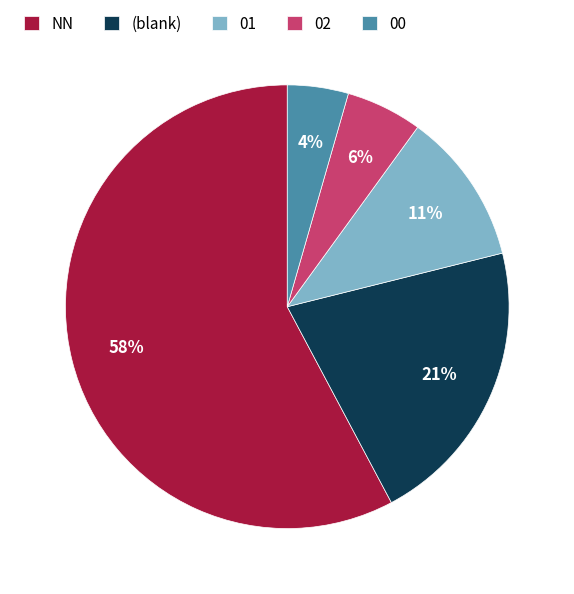

What percentage is the 02 slice, to the nearest percent?

6%